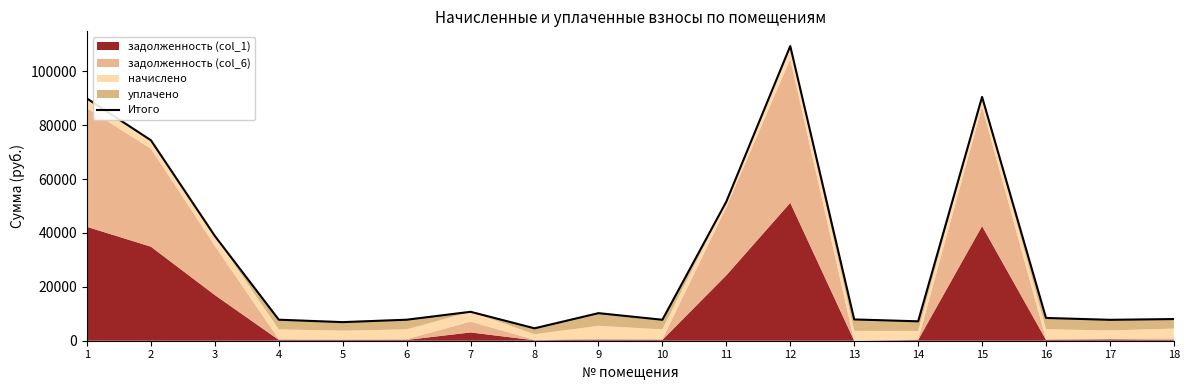

What is the ratio of the value at 17 to the value at 18?

1.0